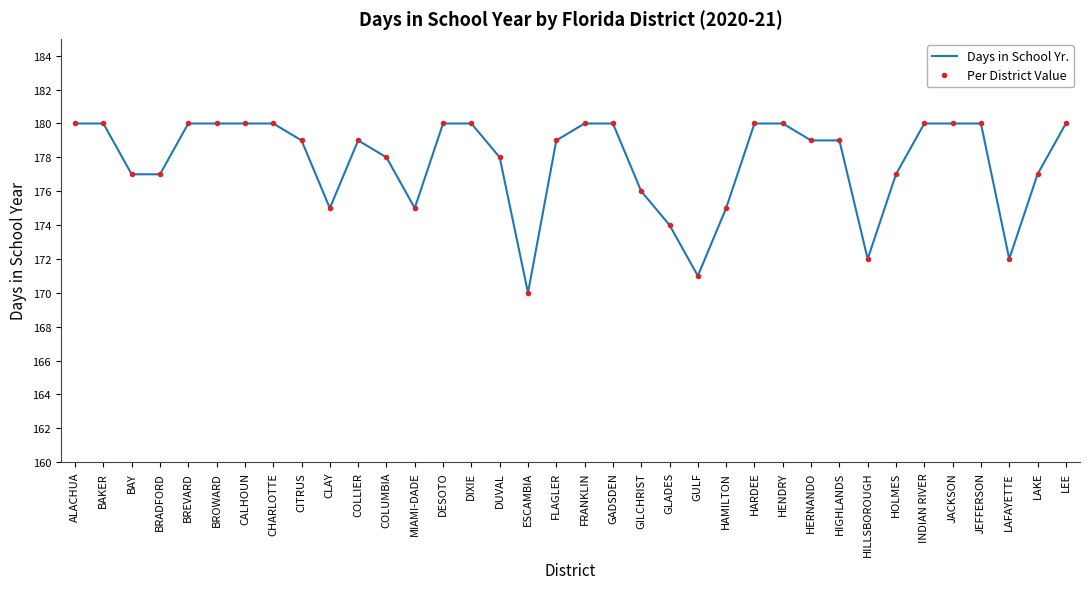

Is it true that Per District Value equals 276 at GADSDEN?

False